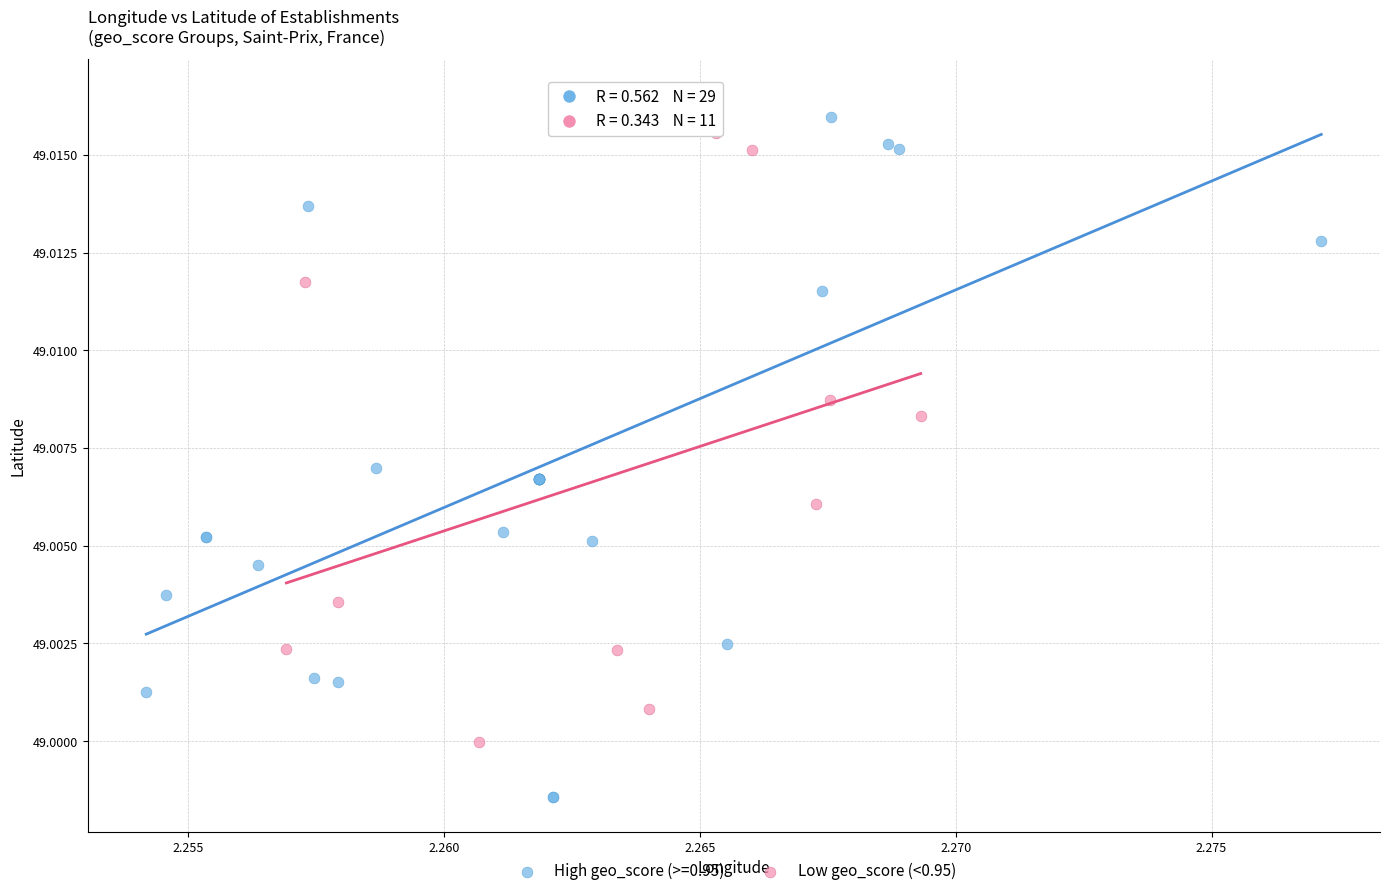

Which series reaches the maximum Y coordinate?

High geo_score (>=0.95)